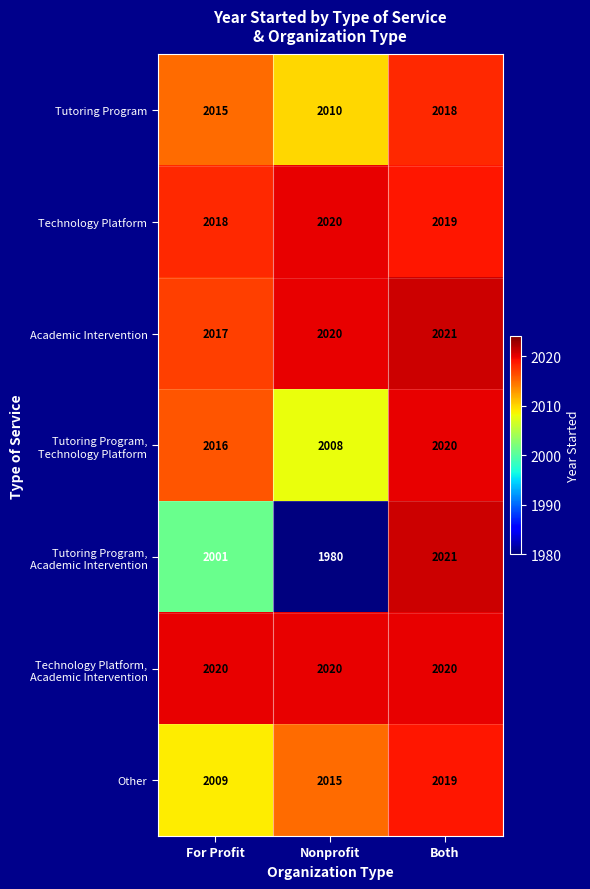

What is the lowest value of the Other series?

2009